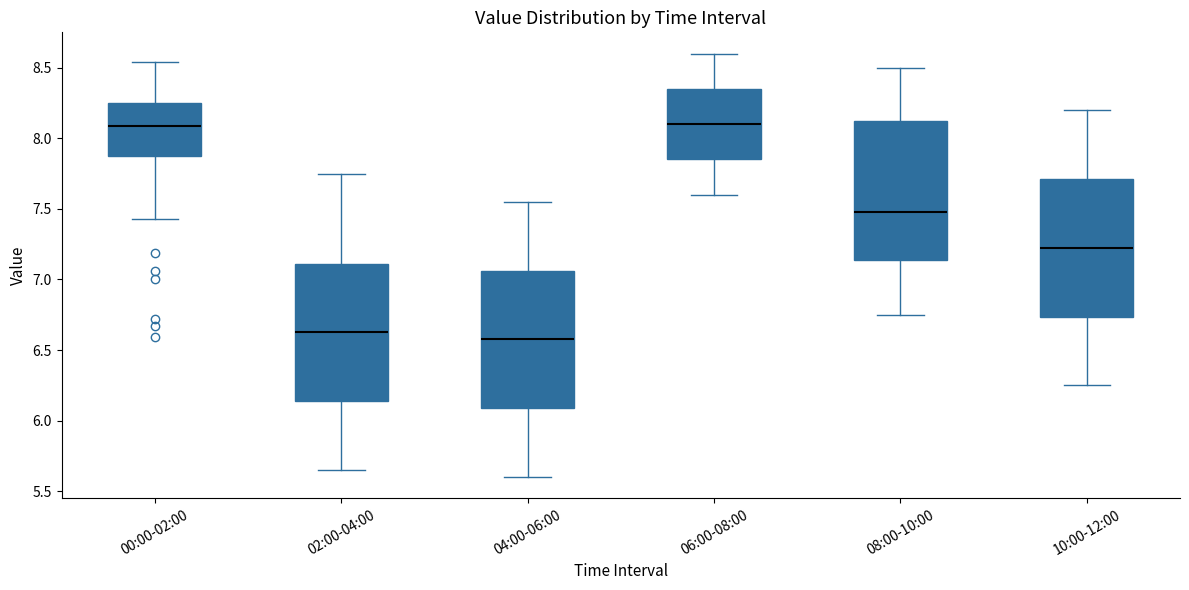

Reading left to right, transcribe this box plot: for each box, give where its median line is, the range the box spans, and where its two whiskers end, as read against the y-axis. The values are not printed on the chart, so give them approximately, as read against the axis.

00:00-02:00: median 8.10, box 7.85 to 8.25, whiskers 7.45 to 8.55
02:00-04:00: median 6.65, box 6.15 to 7.10, whiskers 5.65 to 7.75
04:00-06:00: median 6.60, box 6.10 to 7.05, whiskers 5.60 to 7.55
06:00-08:00: median 8.10, box 7.85 to 8.35, whiskers 7.60 to 8.60
08:00-10:00: median 7.50, box 7.15 to 8.15, whiskers 6.75 to 8.50
10:00-12:00: median 7.25, box 6.75 to 7.70, whiskers 6.25 to 8.20